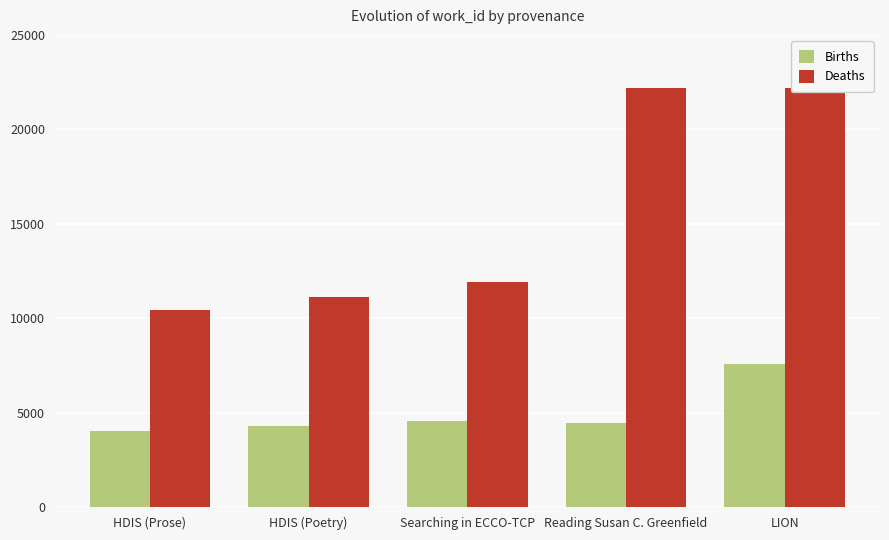

At how many categories does at least one series exceed 9107?

5